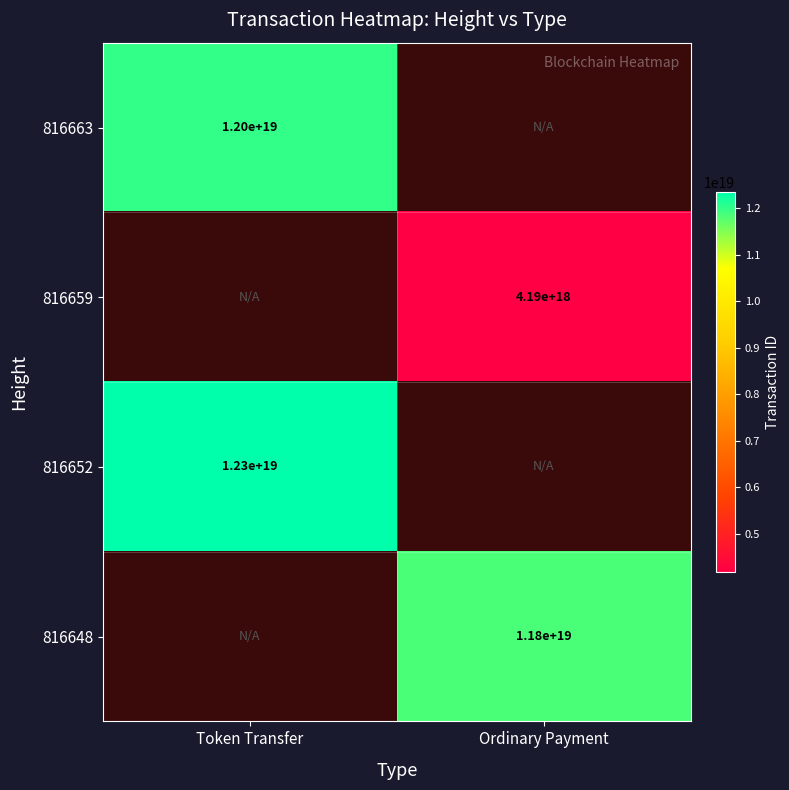

What is the minimum value shown in the chart?

4190033119088050688.0